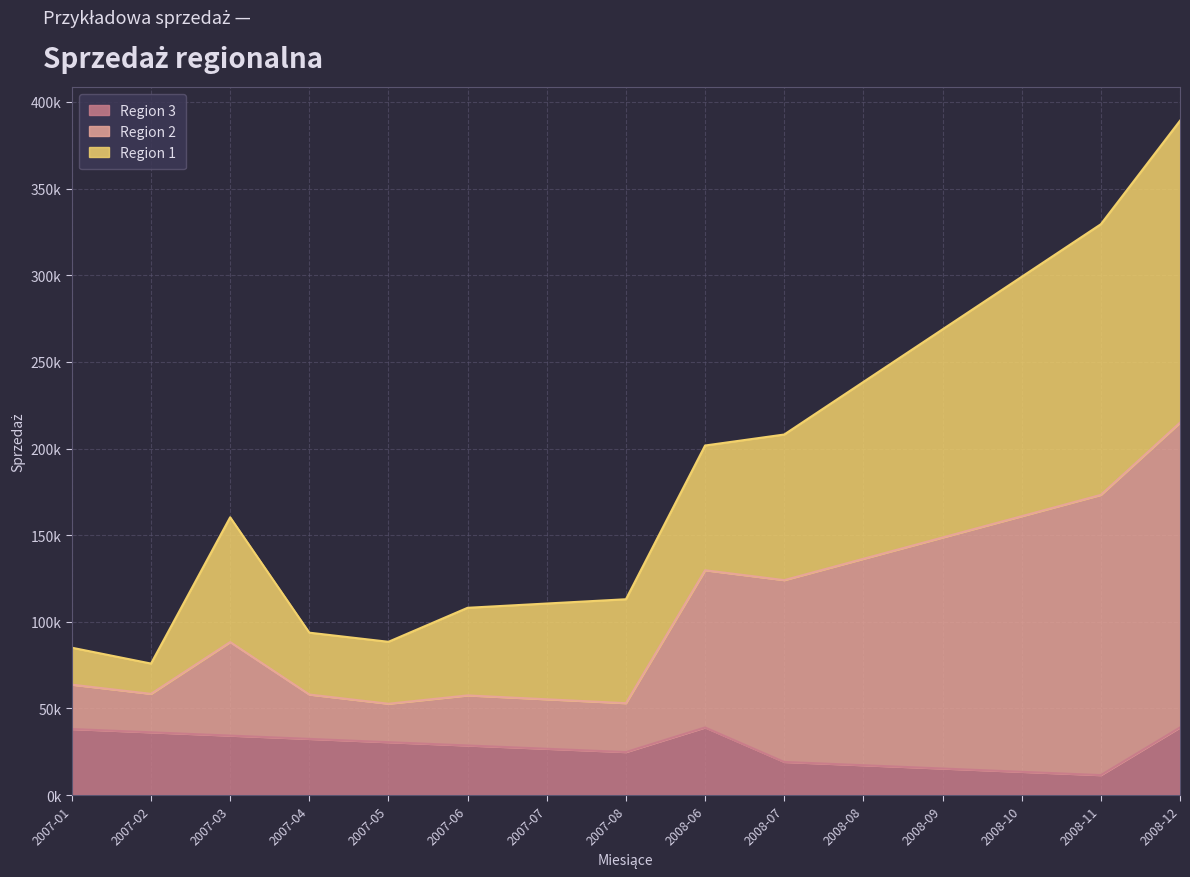

What is the value of the Region 2 point at the 2nd from the left?

58400.0